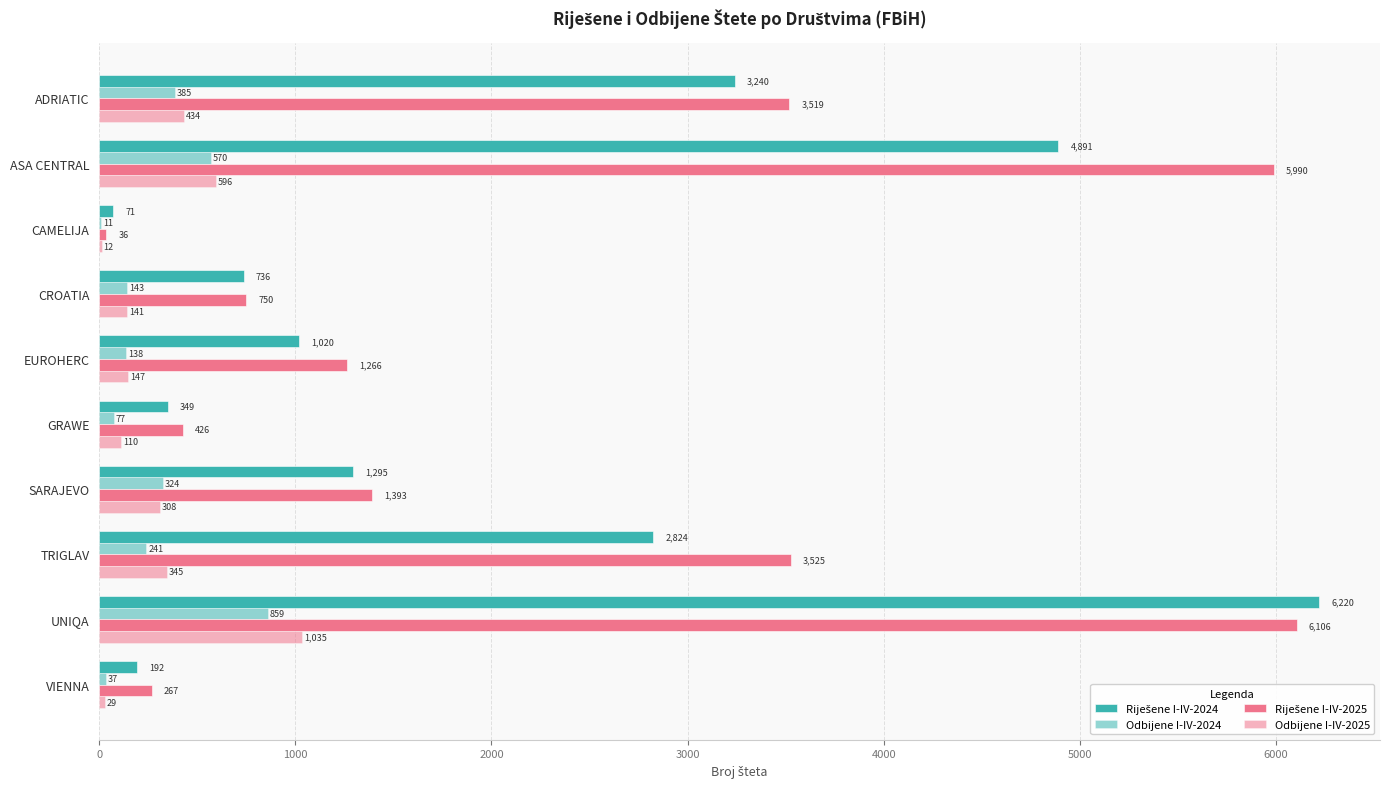

How many categories are shown in the chart?

10